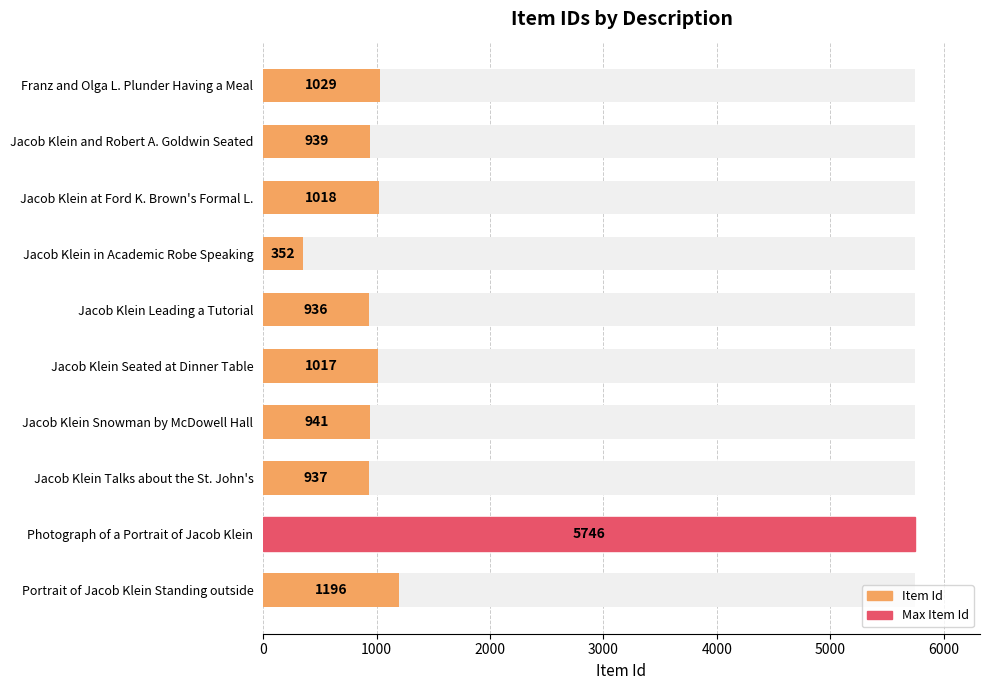

Read the value at Portrait of Jacob Klein Standing outside, to the nearest 50.

1200